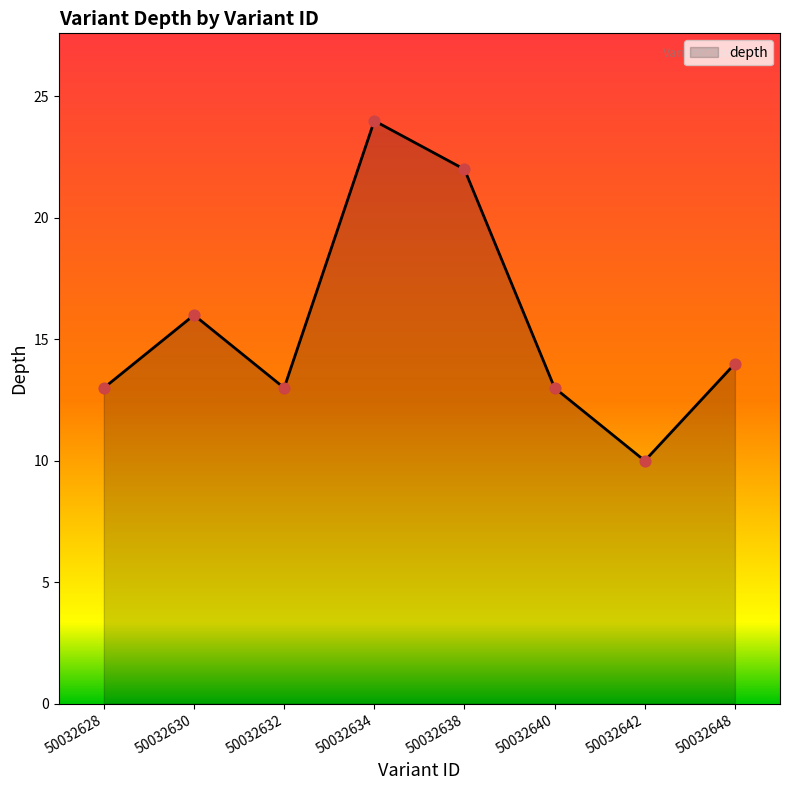

Which has a higher value, 50032628 or 50032634?

50032634